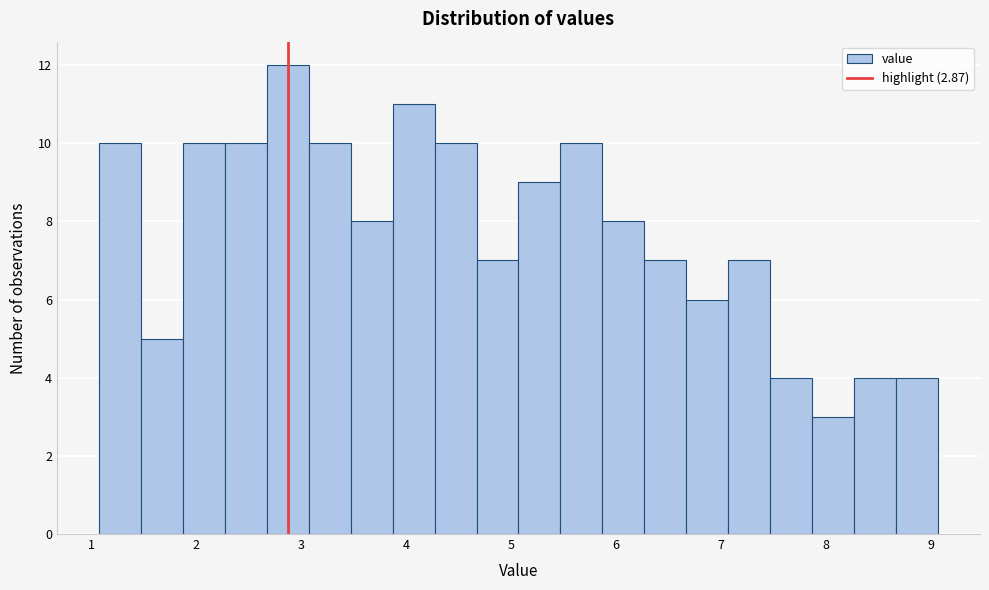

Reading left to right, transcribe this chart: for each bar, give the range it covers on the x-axis and its height. Neither the bar edges nor the heights are printed on the chart, so give them approximately, as read against the axes.

1.07 to 1.47: 10
1.47 to 1.87: 5
1.87 to 2.27: 10
2.27 to 2.67: 10
2.67 to 3.07: 12
3.07 to 3.47: 10
3.47 to 3.87: 8
3.87 to 4.27: 11
4.27 to 4.67: 10
4.67 to 5.07: 7
5.07 to 5.47: 9
5.47 to 5.87: 10
5.87 to 6.27: 8
6.27 to 6.67: 7
6.67 to 7.07: 6
7.07 to 7.47: 7
7.47 to 7.87: 4
7.87 to 8.27: 3
8.27 to 8.67: 4
8.67 to 9.07: 4